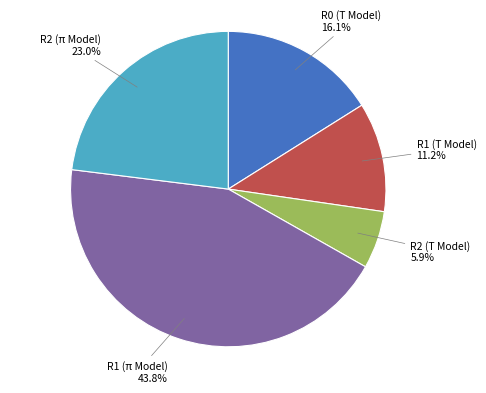

Count the number of slices in the pie.

5